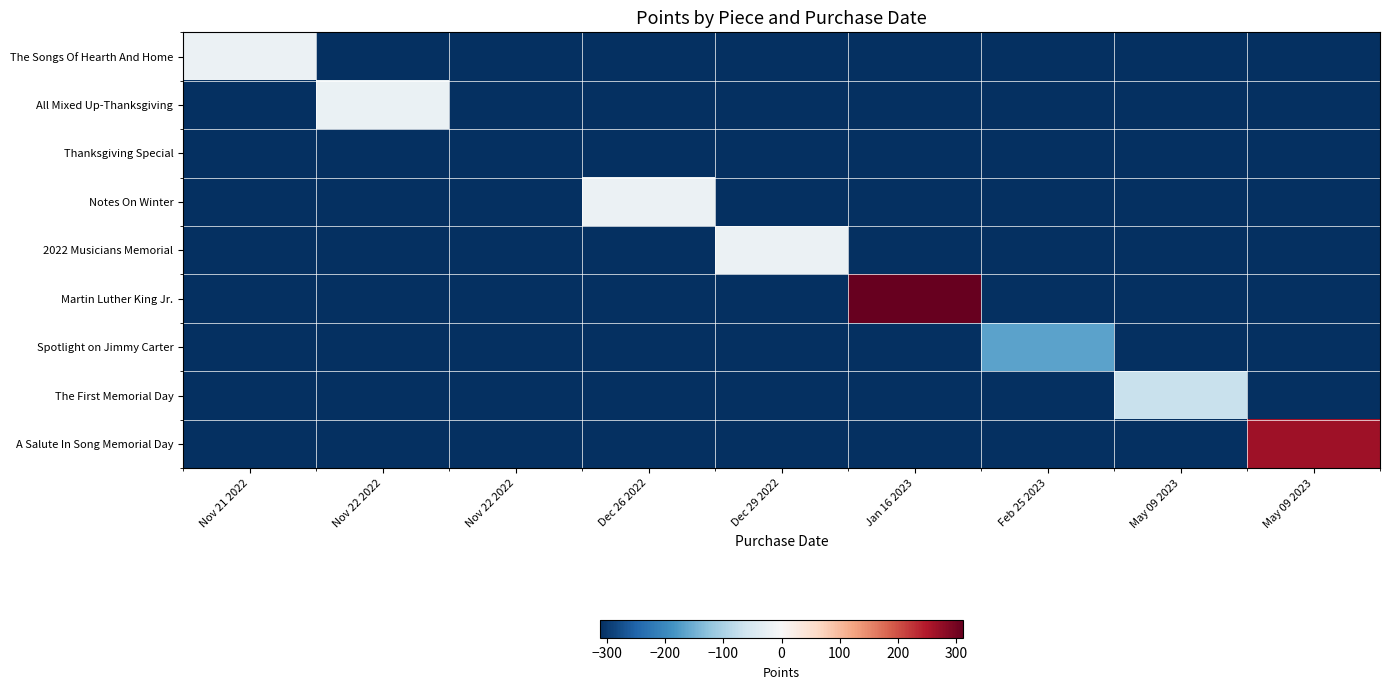

How many data points does each series have?

9